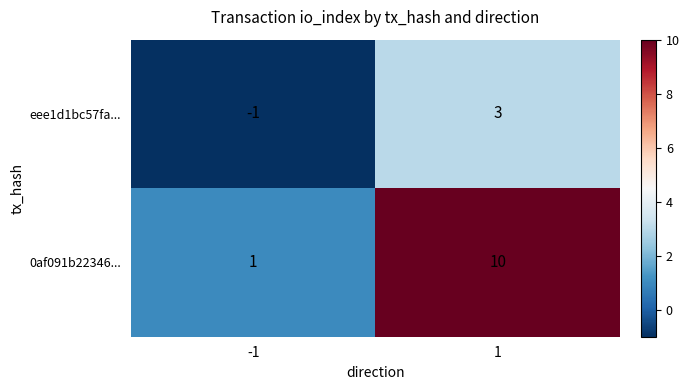

What value does the 0af091b22346... series have at 1?

10